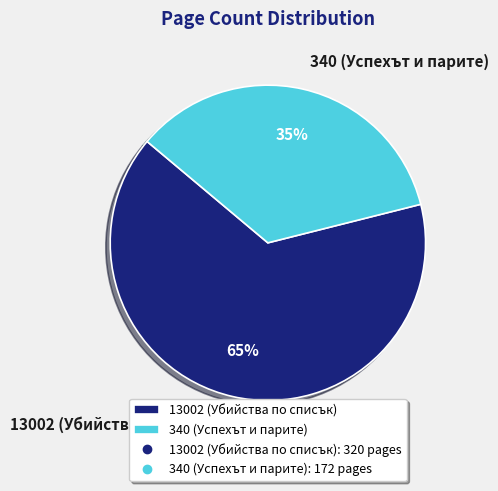

Do 13002 (Убийства по списък) and 340 (Успехът и парите) together represent more than half of the pie?

Yes